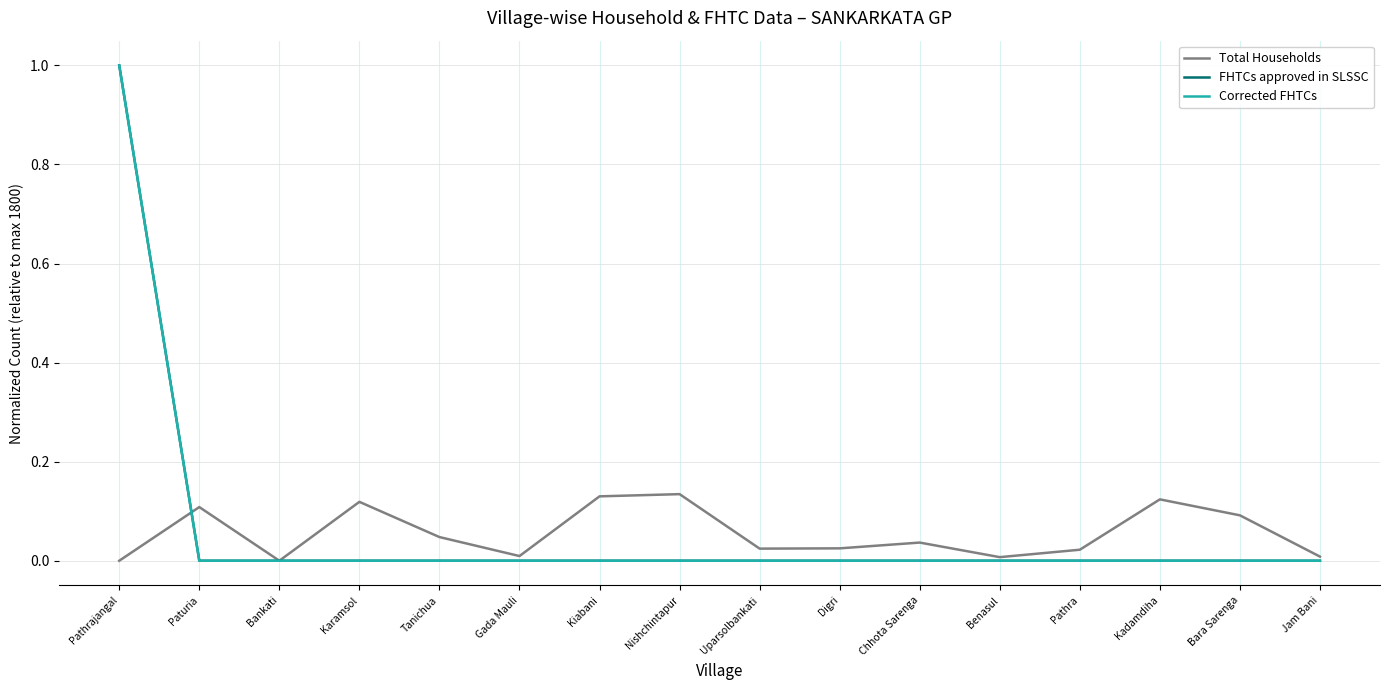

What is the label of the 13th point from the right?

Karamsol